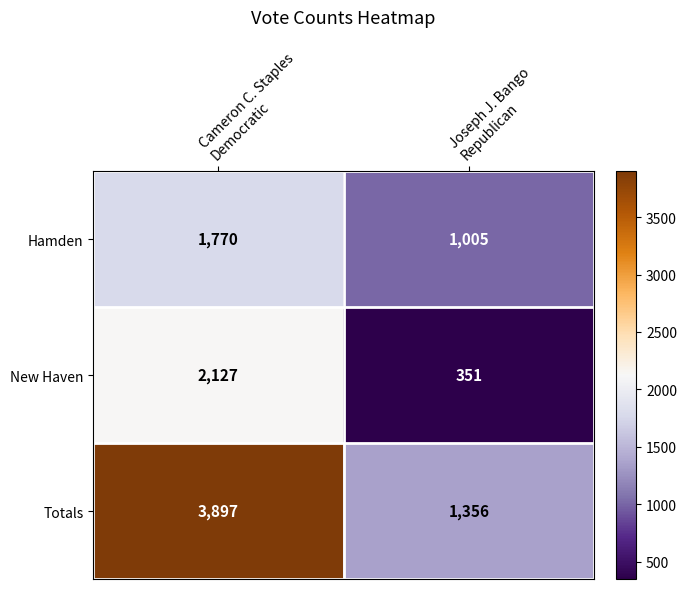

What is the maximum value for Totals?

3897